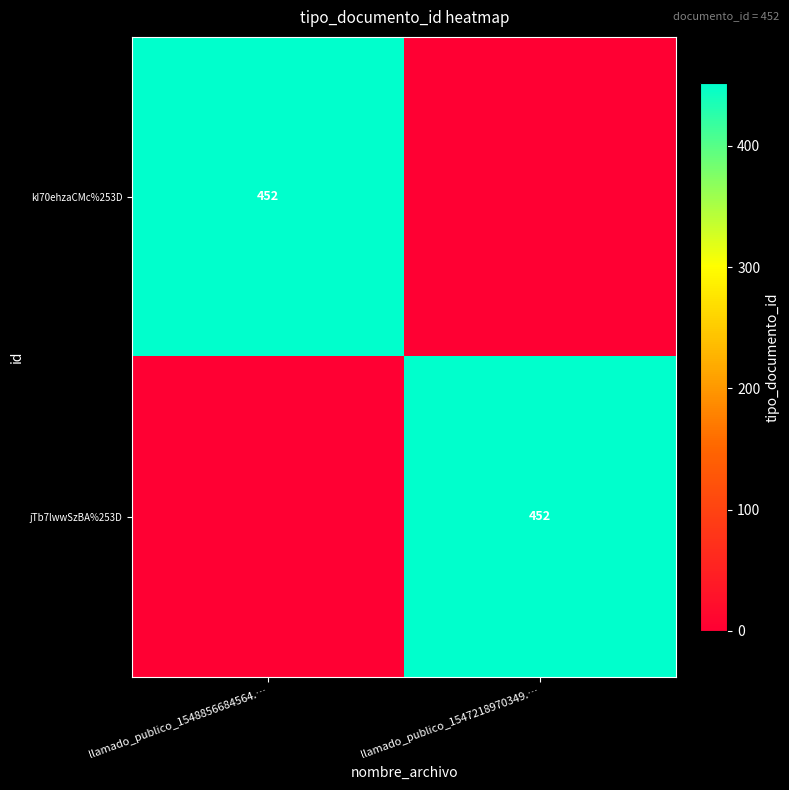

The kI70ehzaCMc%253D series shows 693 at llamado_publico_1548856684564.…. True or false?

False